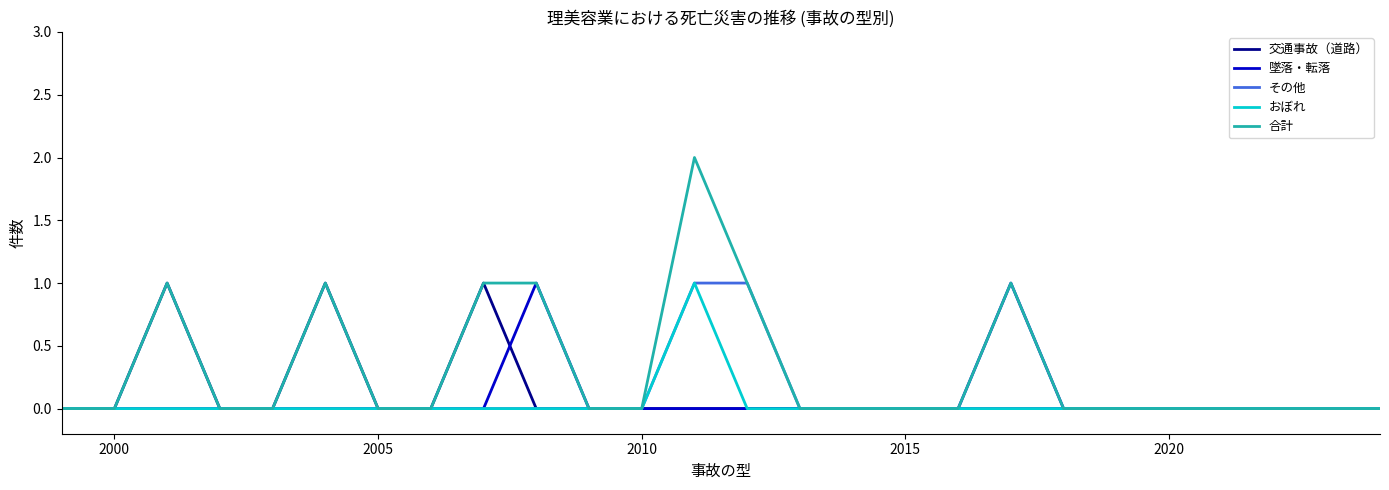

Reading right to left, transcribe all the data shown in this chart.

交通事故（道路）: 0	0	0	0	0	0	0	0	0	0	0	0	0	0	0	0	0	1	0	0	1	0	0	1	0	0
墜落・転落: 0	0	0	0	0	0	0	1	0	0	0	0	0	0	0	0	1	0	0	0	0	0	0	0	0	0
その他: 0	0	0	0	0	0	0	0	0	0	0	0	1	1	0	0	0	0	0	0	0	0	0	0	0	0
おぼれ: 0	0	0	0	0	0	0	0	0	0	0	0	0	1	0	0	0	0	0	0	0	0	0	0	0	0
合計: 0	0	0	0	0	0	0	1	0	0	0	0	1	2	0	0	1	1	0	0	1	0	0	1	0	0